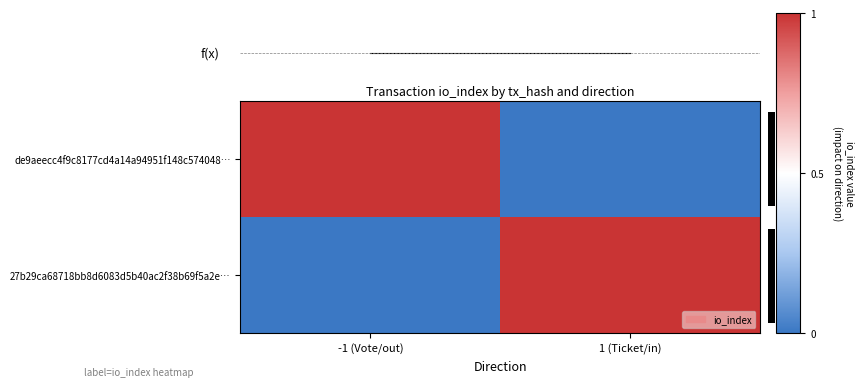

How many 27b29ca68718bb8d6083d5b40ac2f38b69f5a2e… values are between 0 and 1?

2